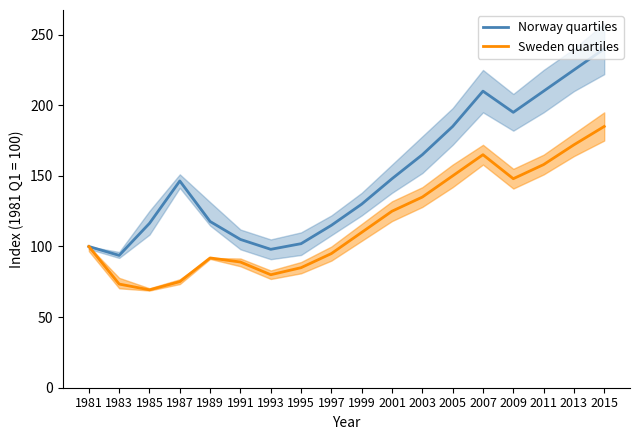

At which category is the sum across all series the highest?

2015